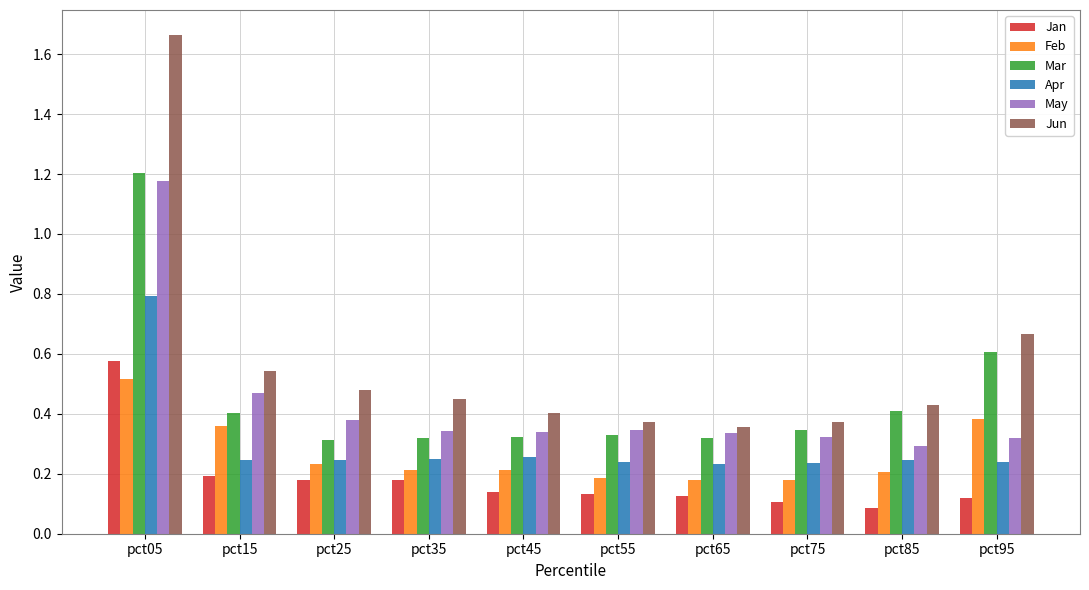

What is the difference between the maximum and minimum values in the Mar series?

0.9